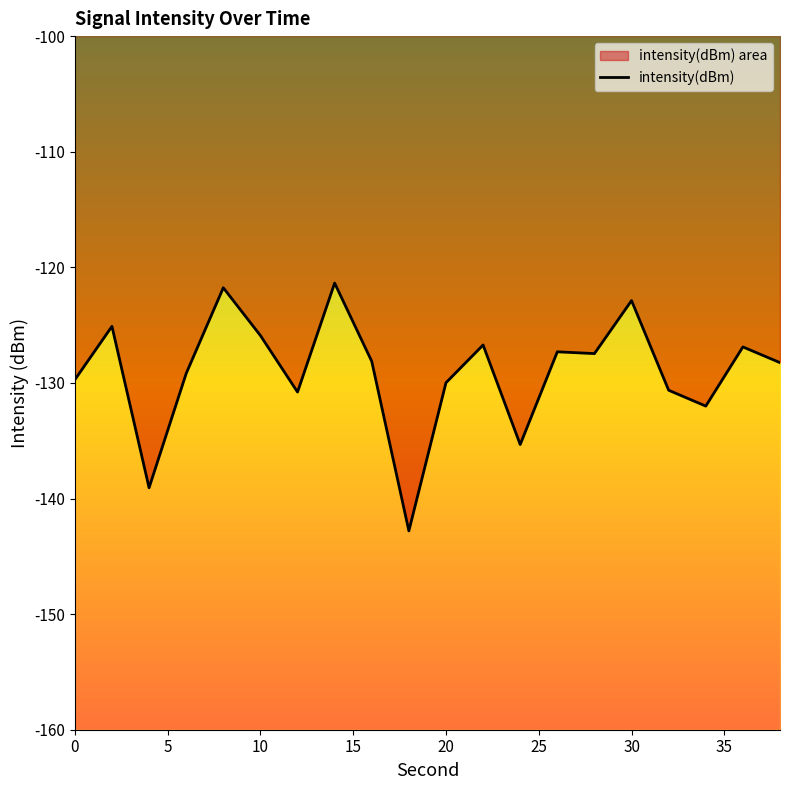

Is it true that the value at 30 is -76.7?

False